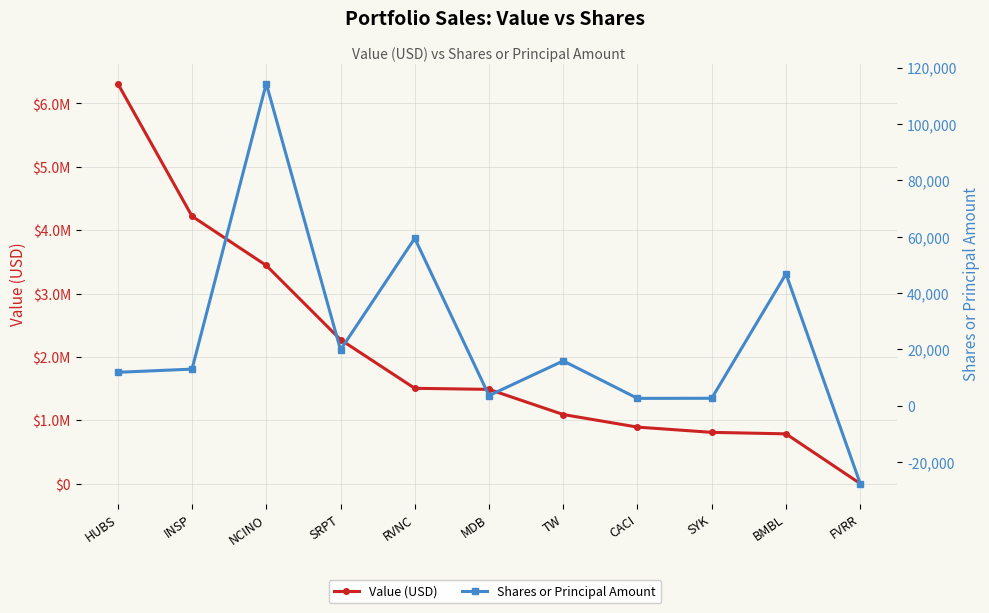

How many lines are shown in the chart?

2